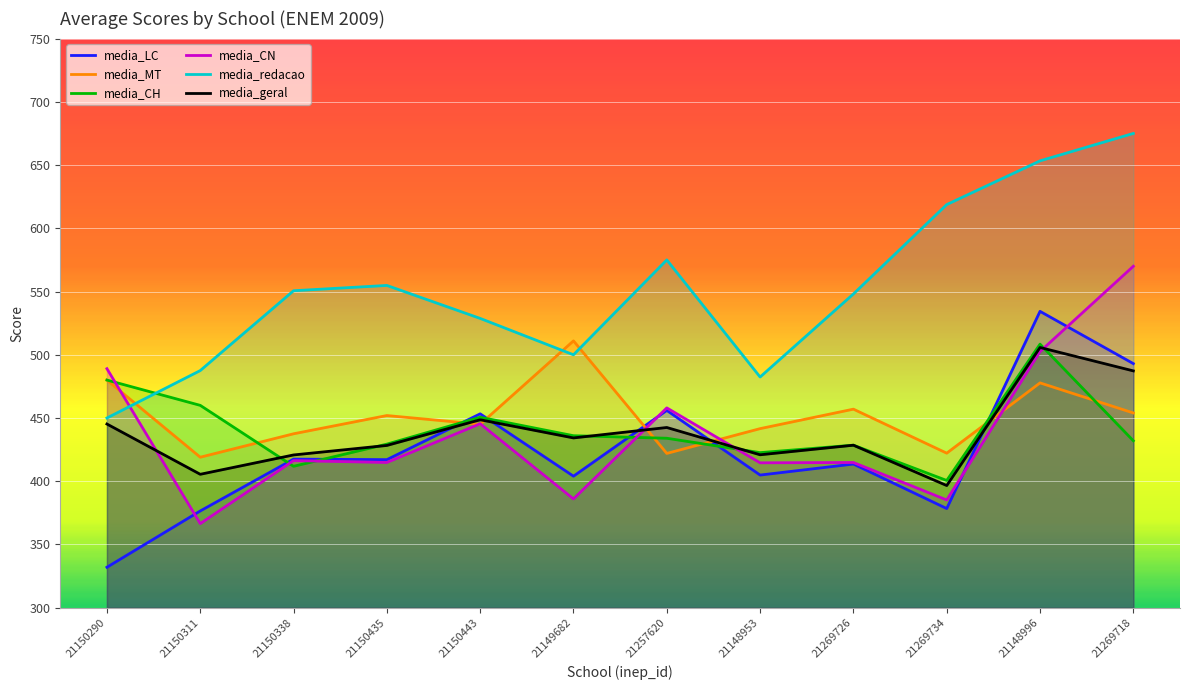

How many categories are shown in the chart?

12